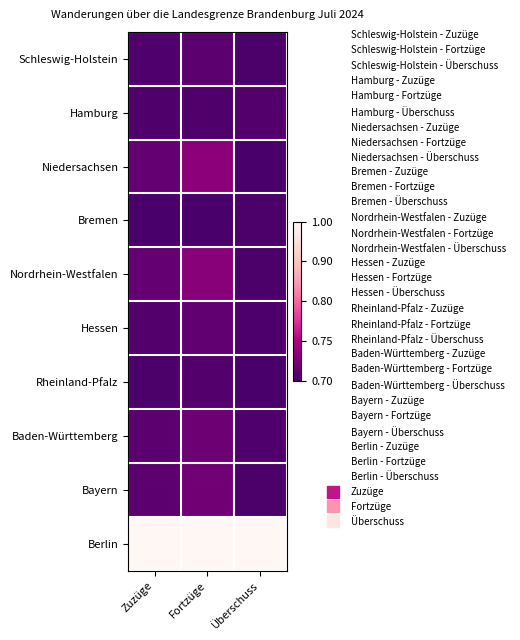

Reading left to right, extract all data points from this chart.

Schleswig-Holstein: Zuzüge=0.0	Fortzüge=0.0	Überschuss=0.0
Hamburg: Zuzüge=0.0	Fortzüge=0.0	Überschuss=0.0
Niedersachsen: Zuzüge=0.1	Fortzüge=0.2	Überschuss=0.0
Bremen: Zuzüge=0.0	Fortzüge=0.0	Überschuss=0.0
Nordrhein-Westfalen: Zuzüge=0.1	Fortzüge=0.2	Überschuss=0.0
Hessen: Zuzüge=0.0	Fortzüge=0.1	Überschuss=0.0
Rheinland-Pfalz: Zuzüge=0.0	Fortzüge=0.0	Überschuss=0.0
Baden-Württemberg: Zuzüge=0.0	Fortzüge=0.1	Überschuss=0.0
Bayern: Zuzüge=0.0	Fortzüge=0.1	Überschuss=0.0
Berlin: Zuzüge=1.0	Fortzüge=1.0	Überschuss=1.0